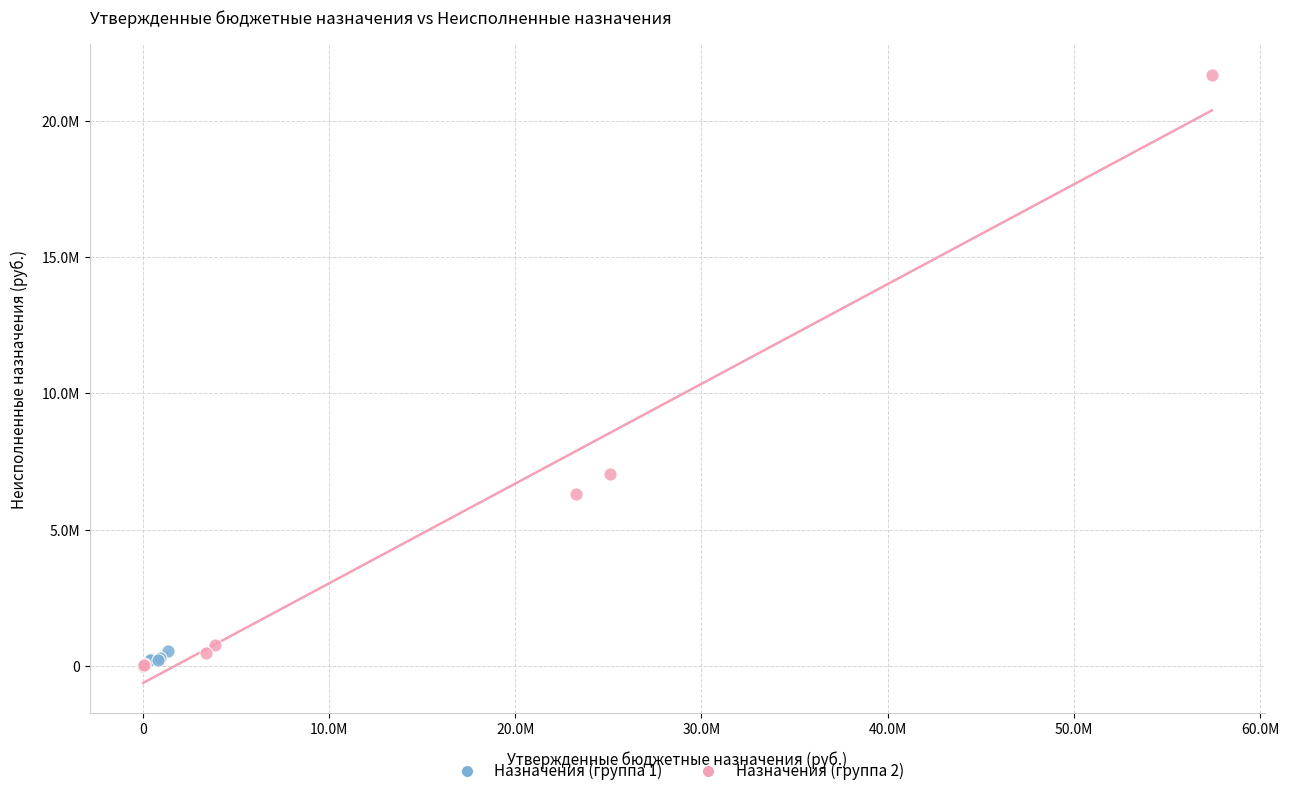

What are all the series names shown in the legend?

Назначения (группа 1), Назначения (группа 2)